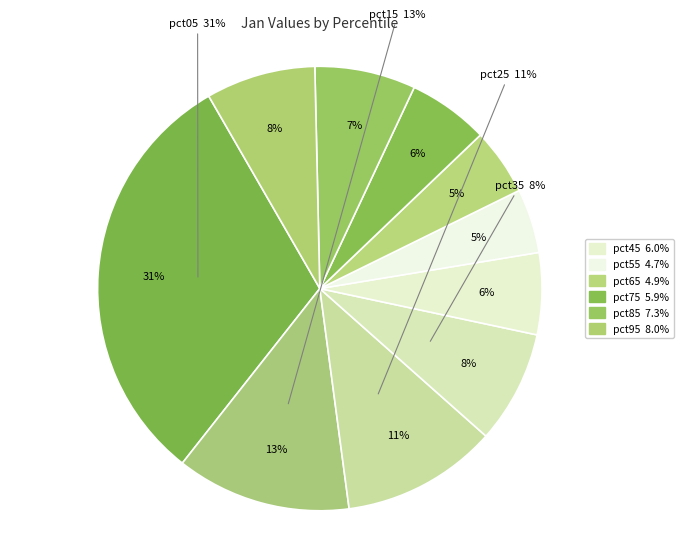

Rank the categories by value from lowest to highest.

pct55, pct65, pct75, pct45, pct85, pct95, pct35, pct25, pct15, pct05